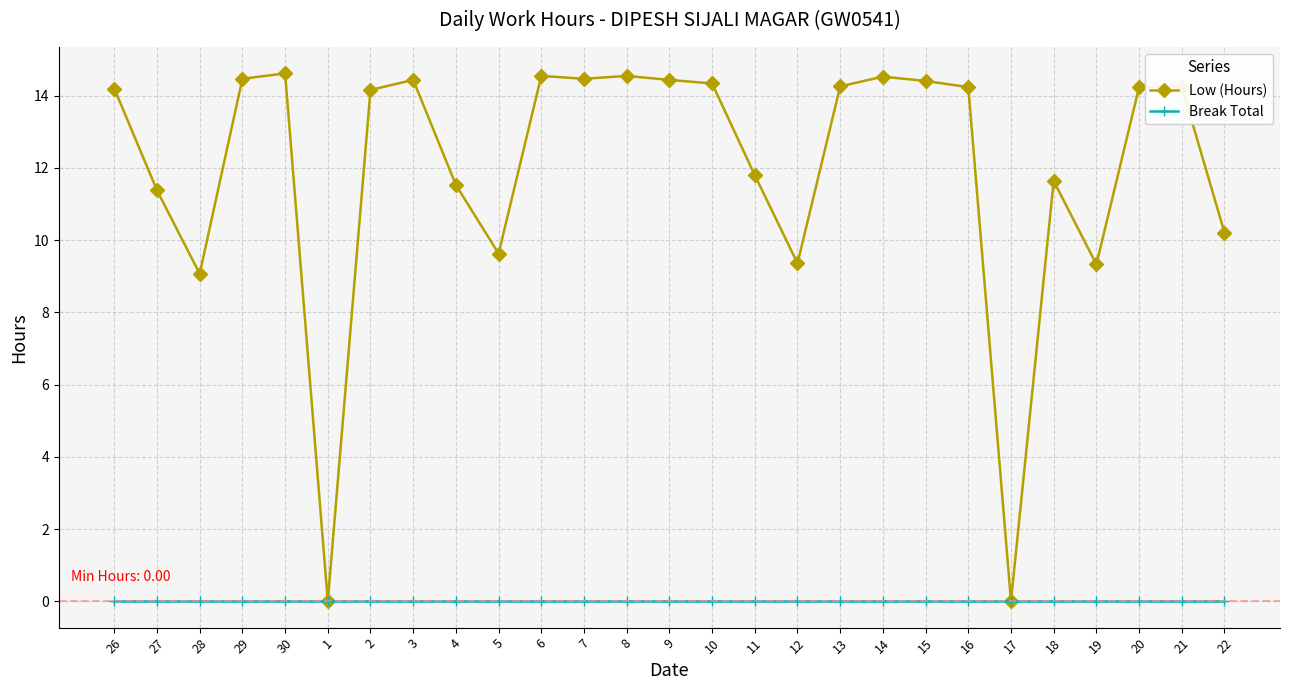

How many categories are shown in the chart?

27